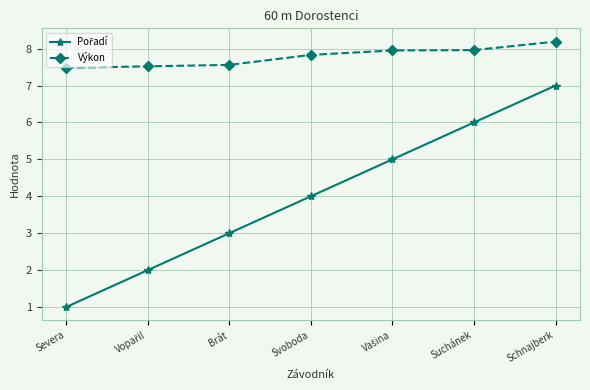

What is the label of the 3rd point from the left?

Brát